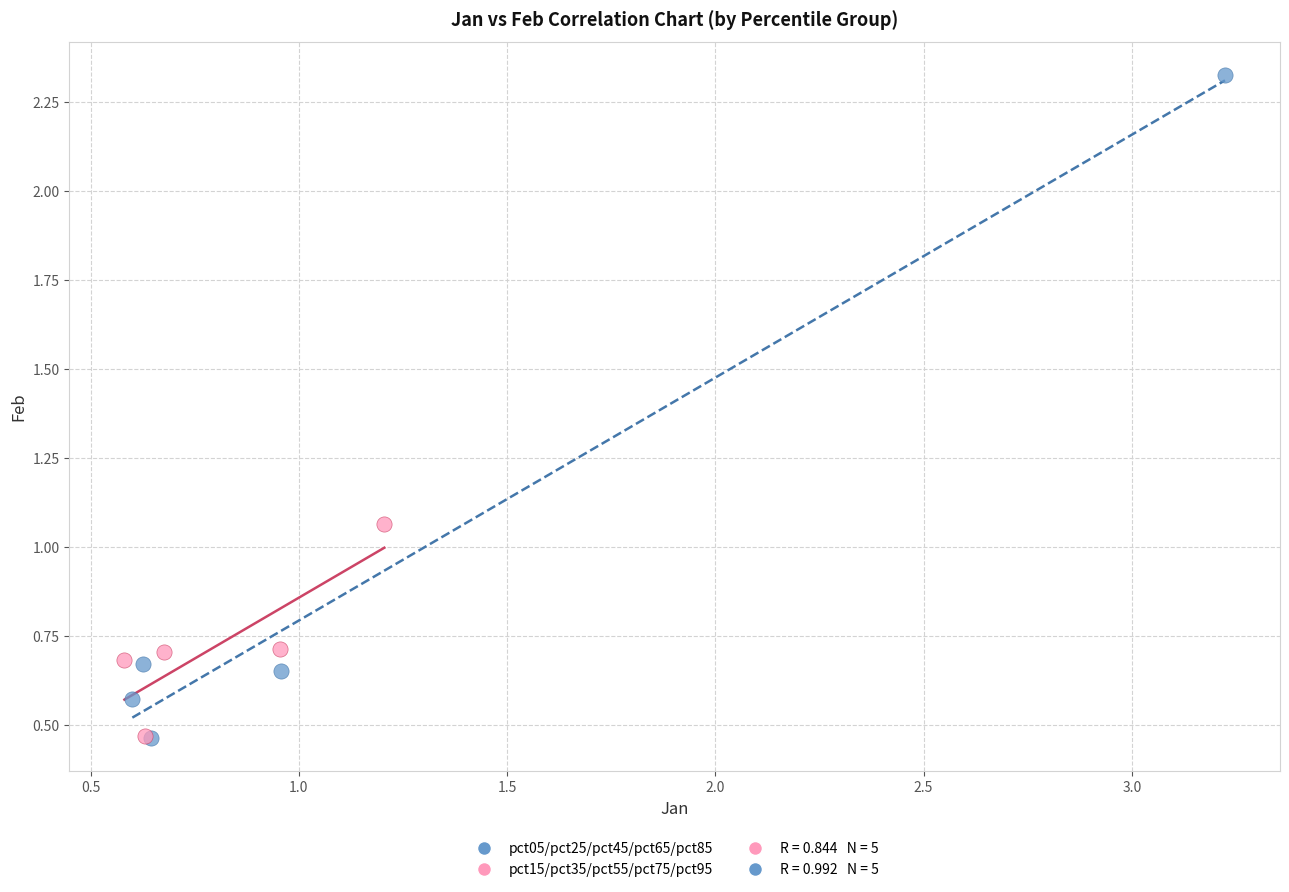

Which series reaches the maximum Y coordinate?

pct05/pct25/pct45/pct65/pct85